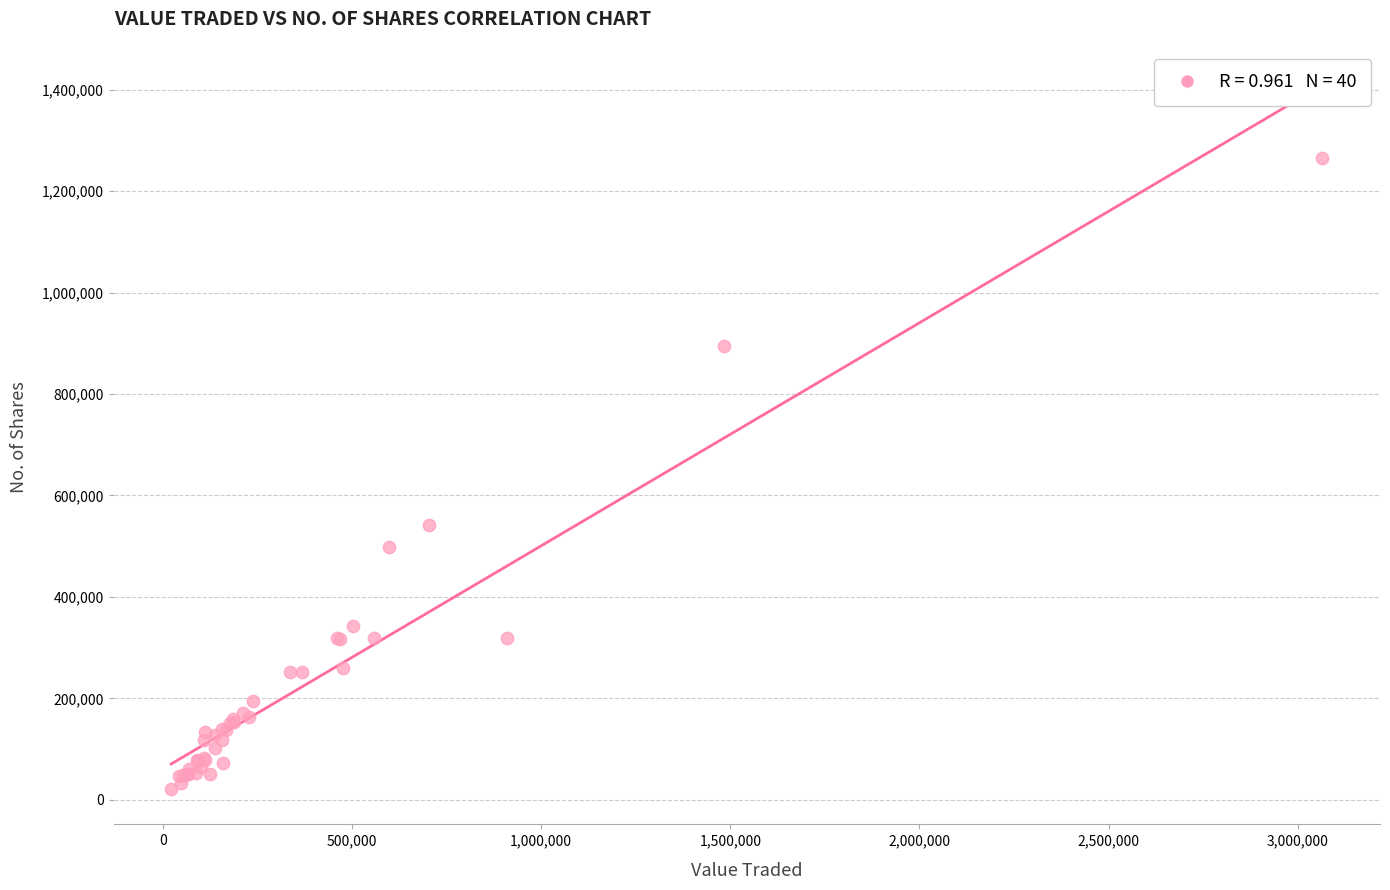

What Y value in the scatter plot is closest to 642854?

541766